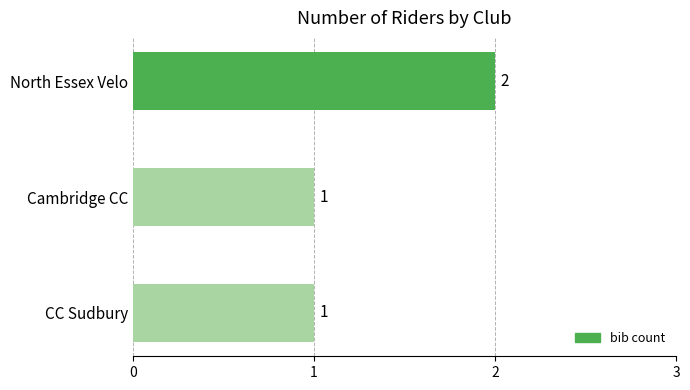

What is the average value?

1